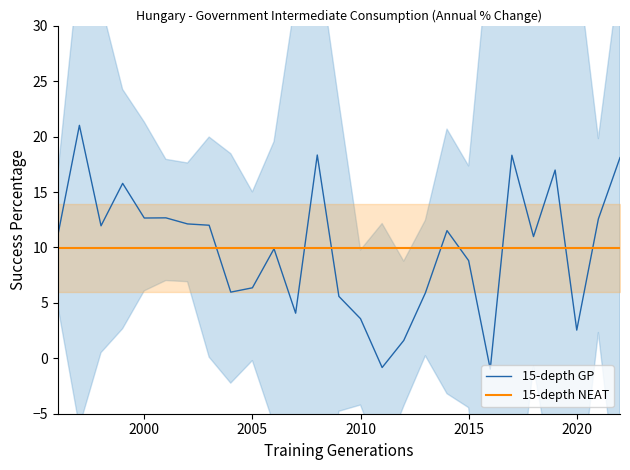

What is the highest value of the 15-depth GP series?

21.0